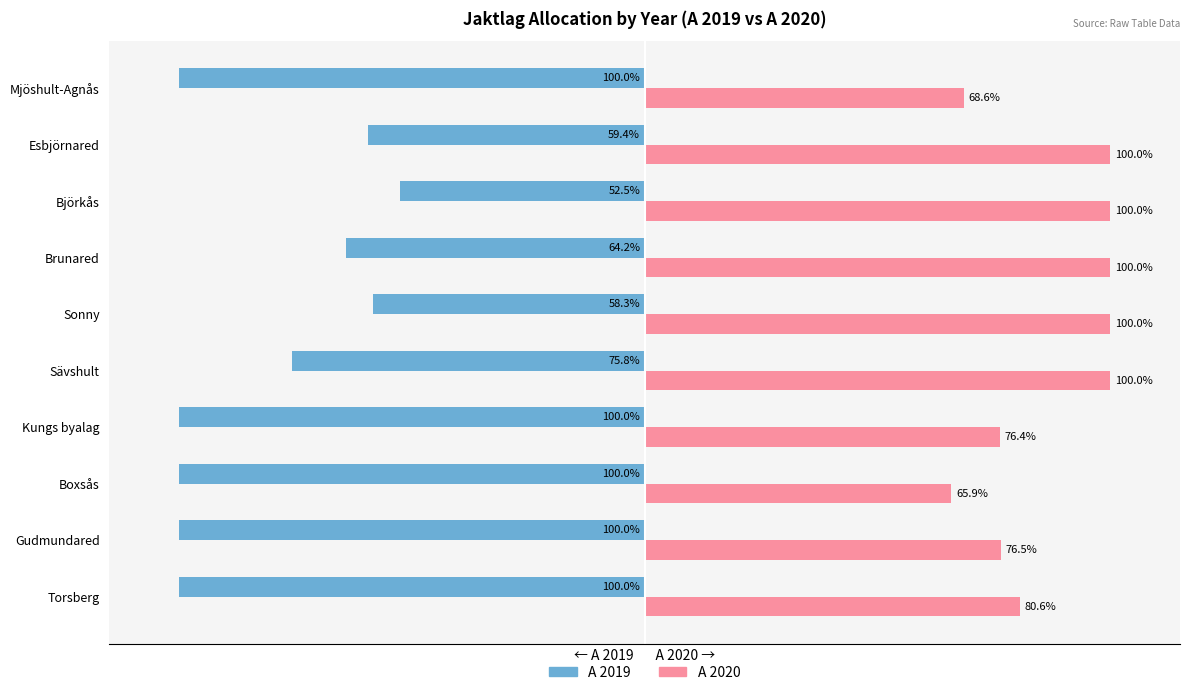

Where is A 2019 nearest to the value -76?

Sävshult